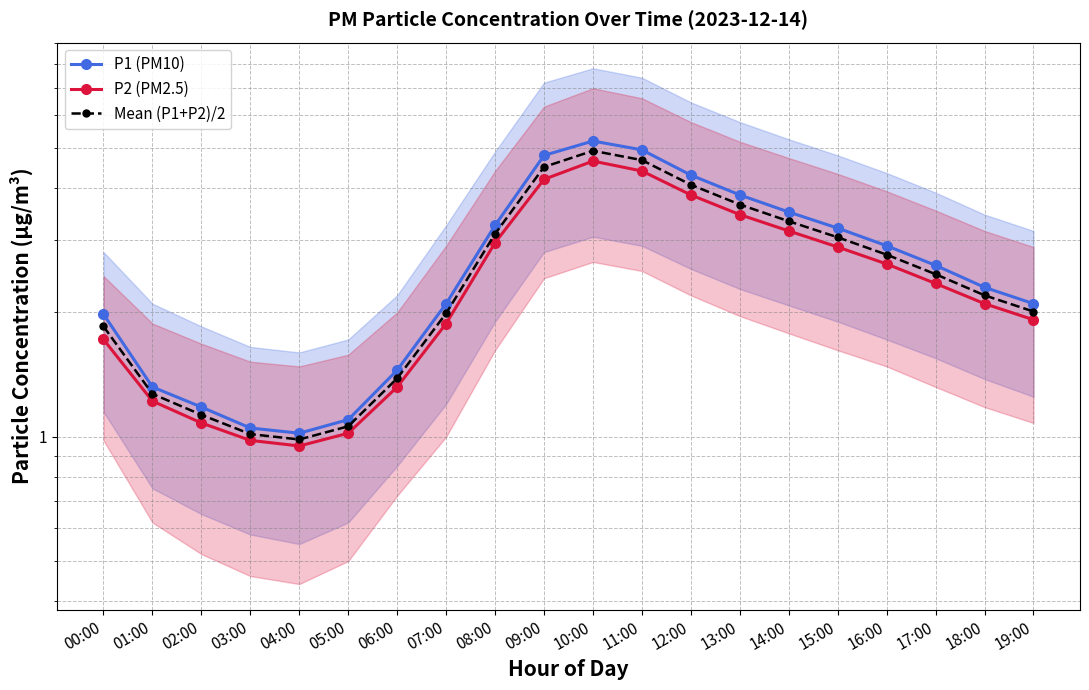

How many data points in P1 (PM10) are less than 2?

7